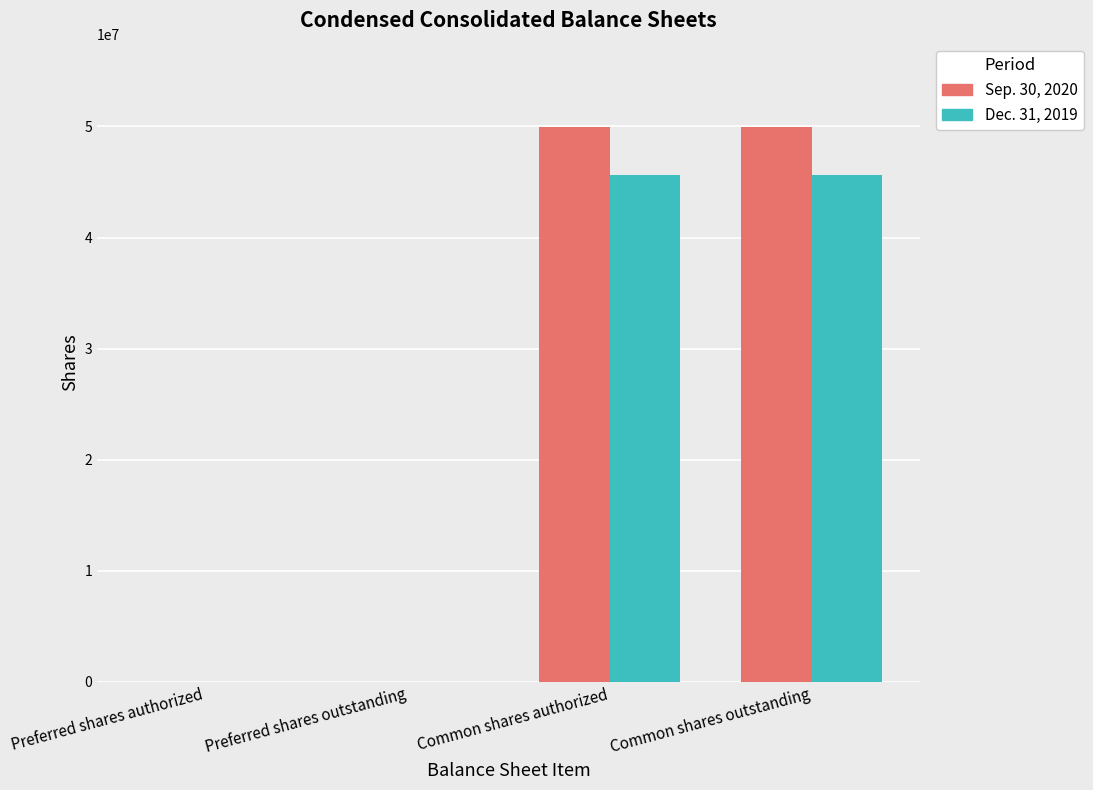

Are the bars grouped side by side (vs. stacked)?

Yes